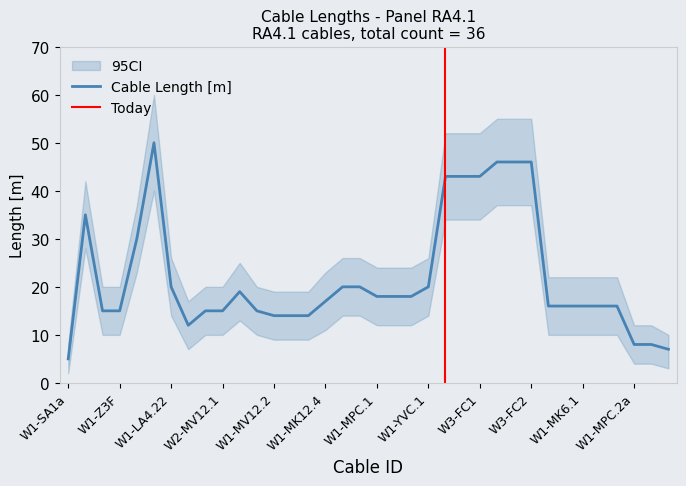

Reading left to right, list all the values displayed in this chart.

5	35	15	15	30	50	20	12	15	15	19	15	14	14	14	17	20	20	18	18	18	20	43	43	43	46	46	46	16	16	16	16	16	8	8	7